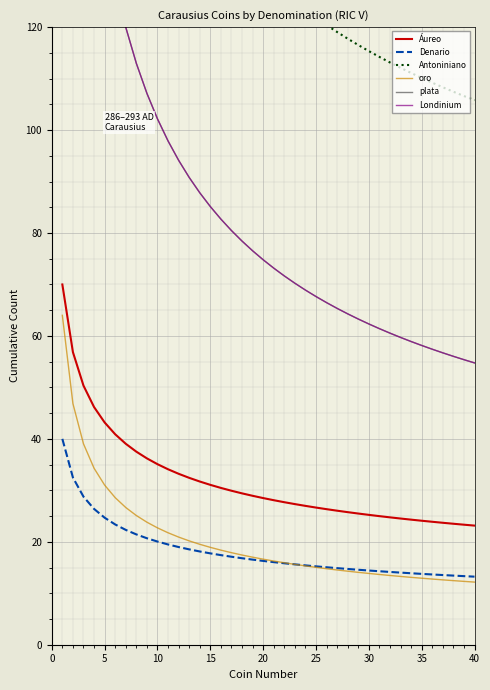

True or false: oro and plata intersect in this chart.

False